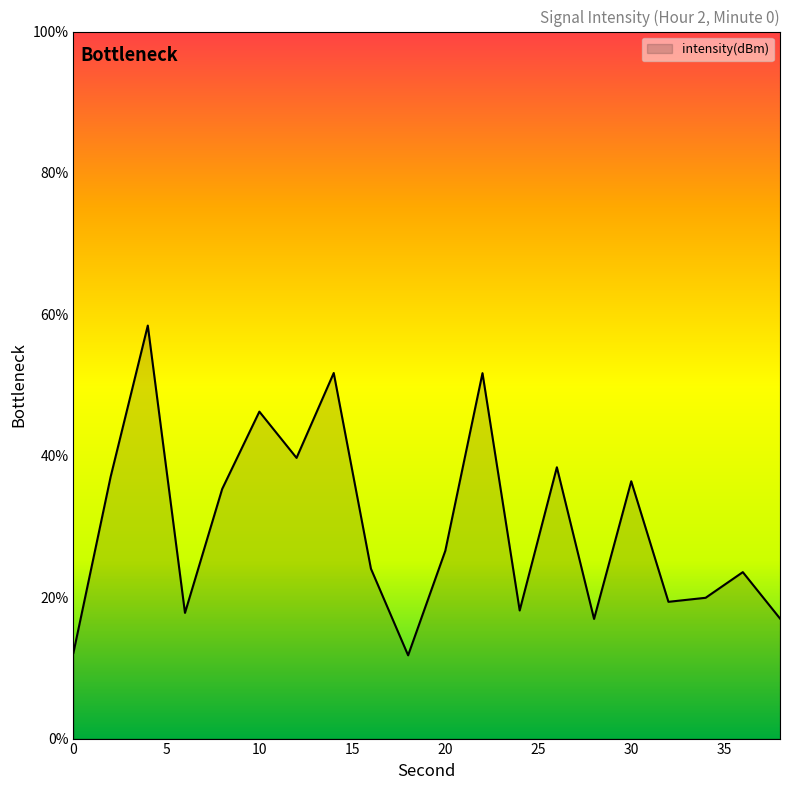

How many lines are shown in the chart?

1